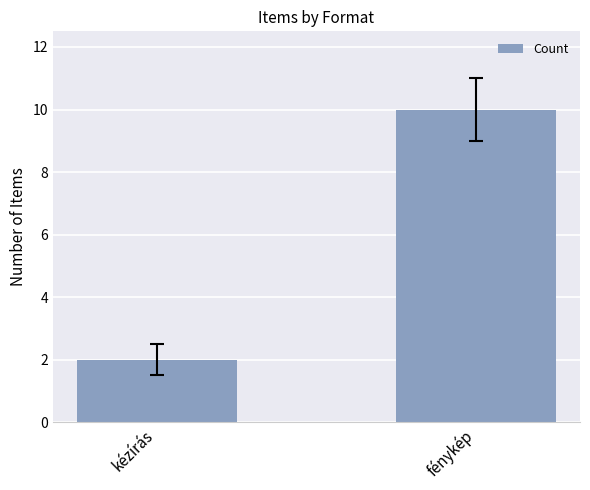

What is the difference between the maximum and minimum values?

8